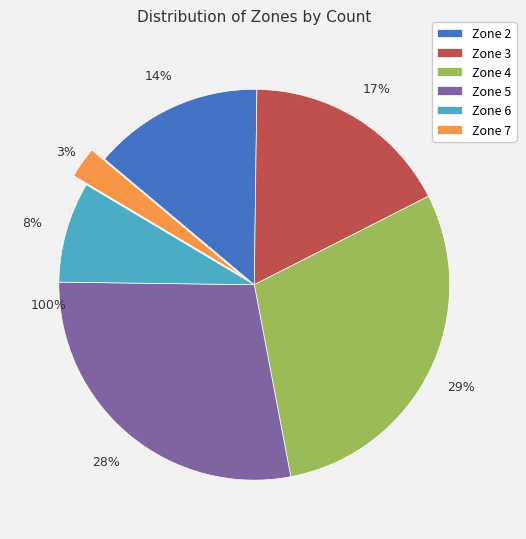

What is the change in value from Zone 3 to Zone 5?

+34